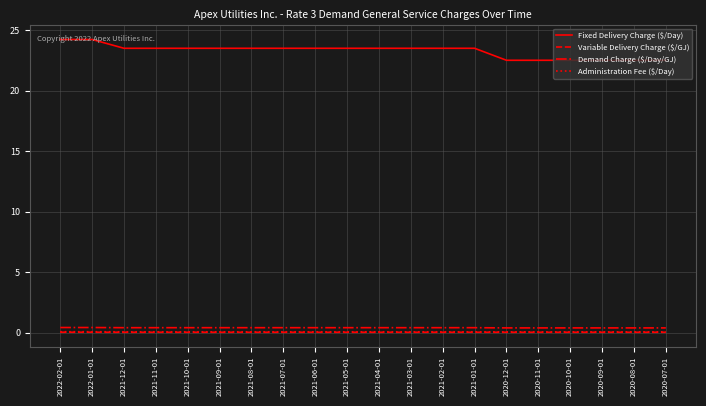

Which series has the largest range (max minus min)?

Fixed Delivery Charge ($/Day)